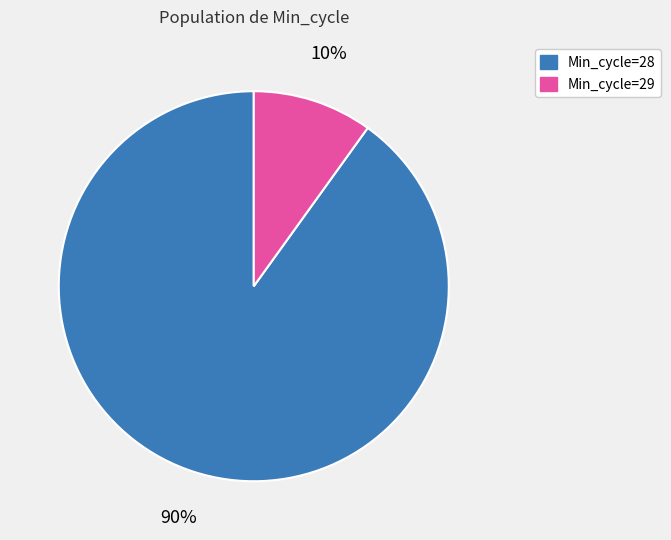

Rank the categories by value from highest to lowest.

Min_cycle=28, Min_cycle=29